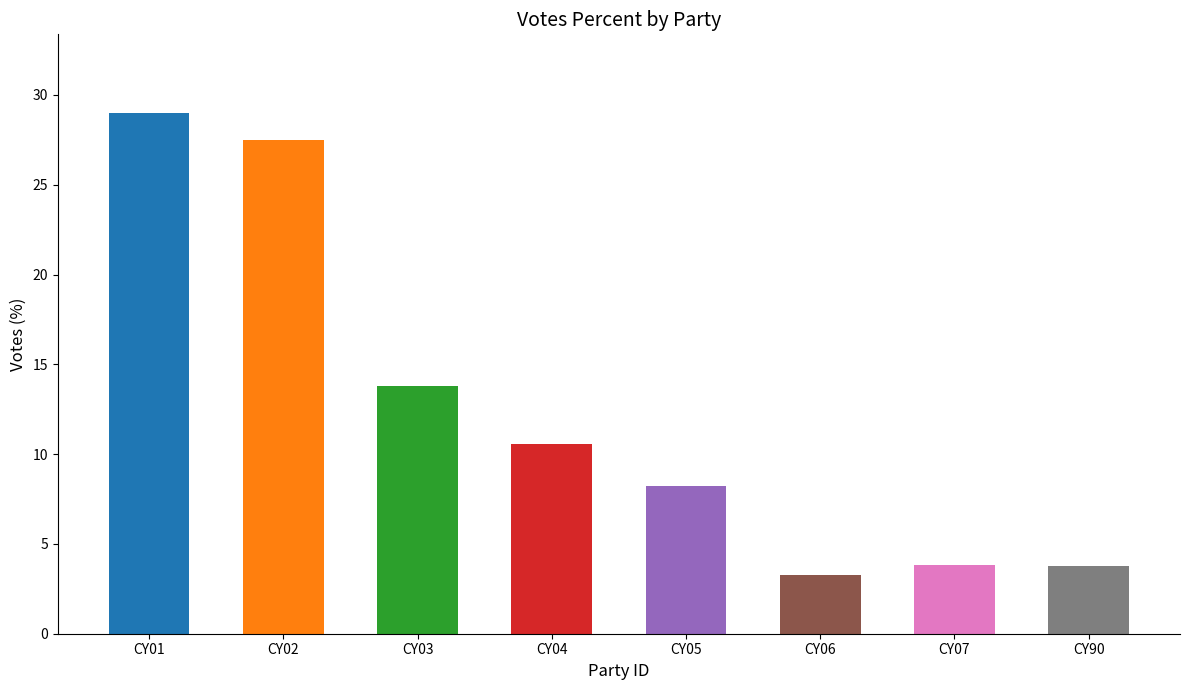

Which category has the lowest value across all series?

CY06